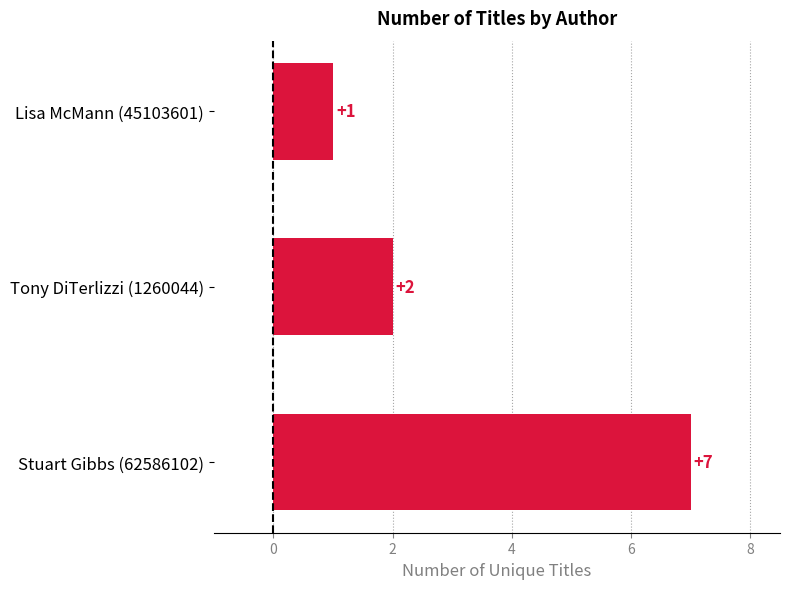

Count the values in the range 1 to 7.

3